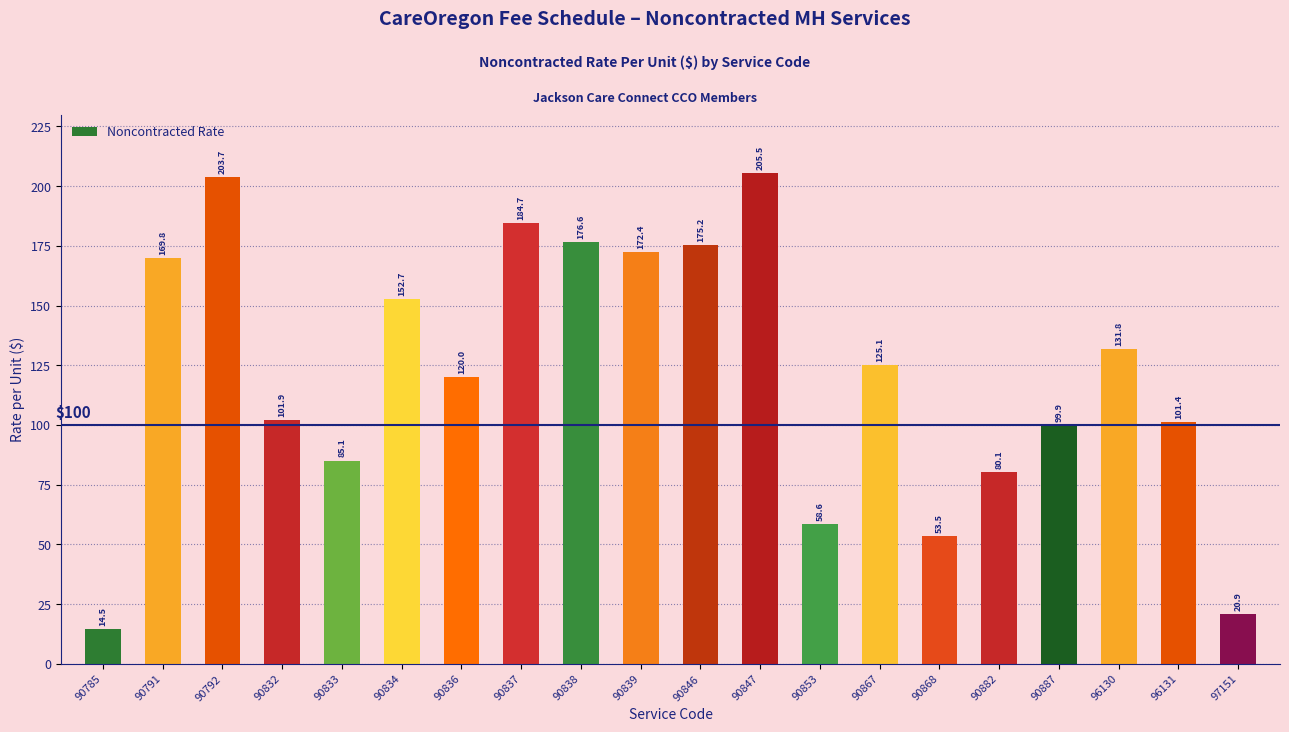

What is the change in value from 90791 to 90847?

+35.7